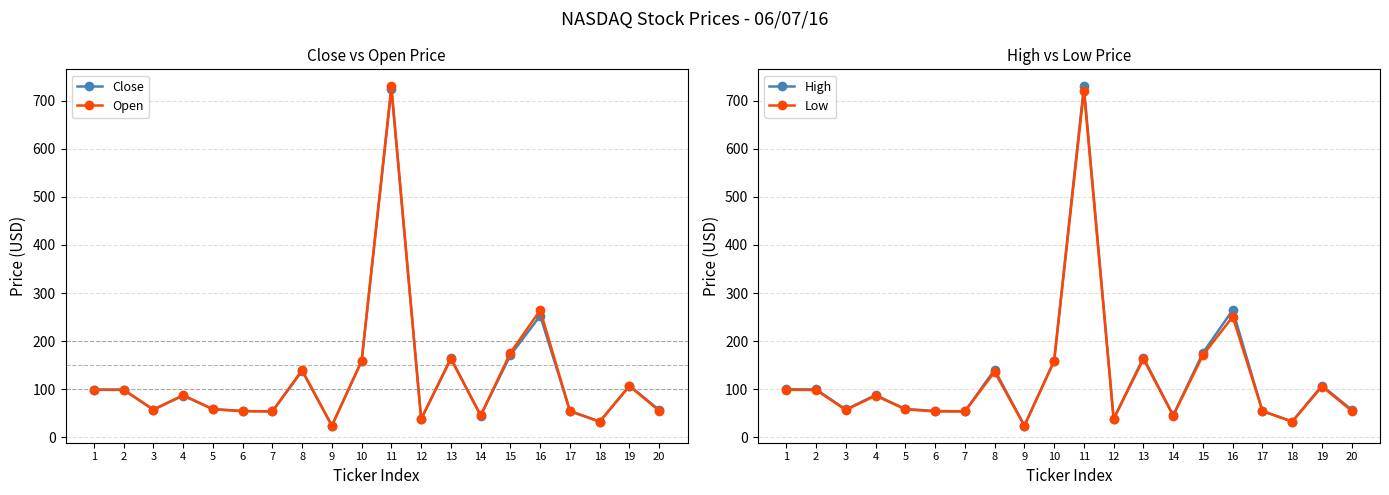

True or false: Open has more than 2 points higher than both neighbors.

True